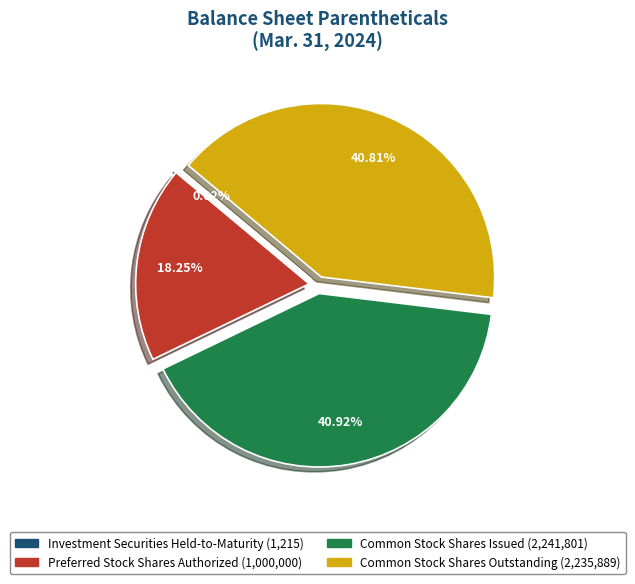

Is there a majority slice in this chart?

No